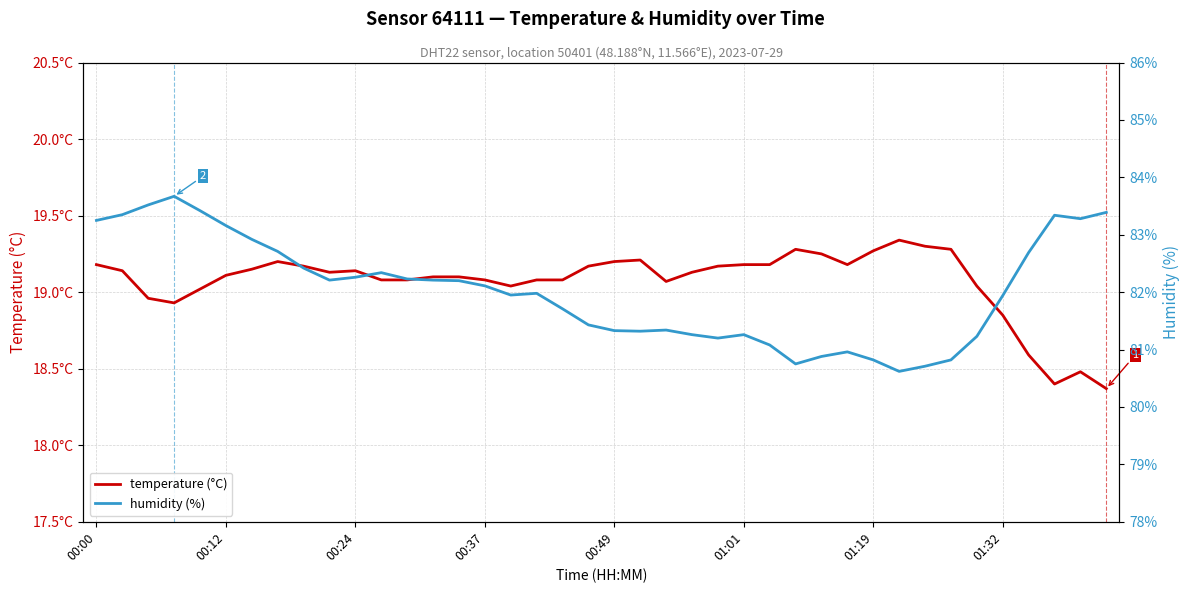

What is the average value of the humidity (%) series?

82.0